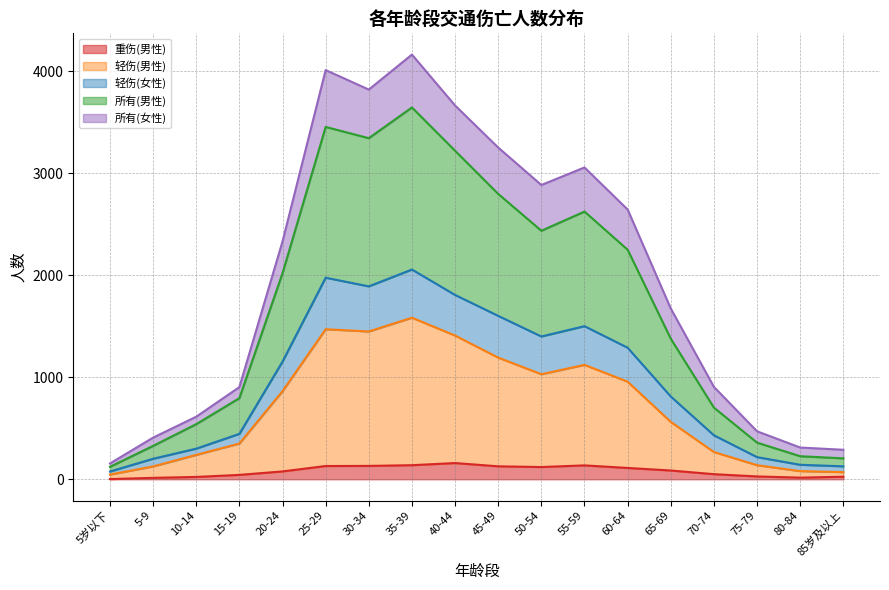

How many lines are shown in the chart?

5